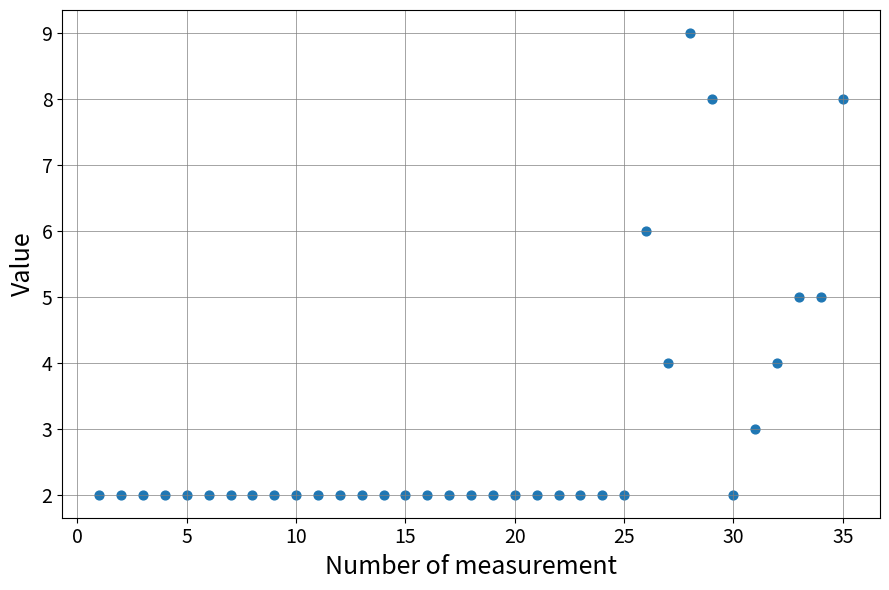

What is the range of X values (max minus min)?

34